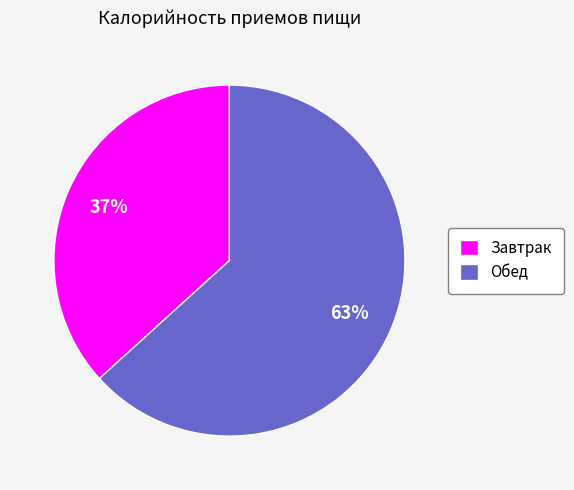

What percentage is the Обед slice, to the nearest percent?

63%